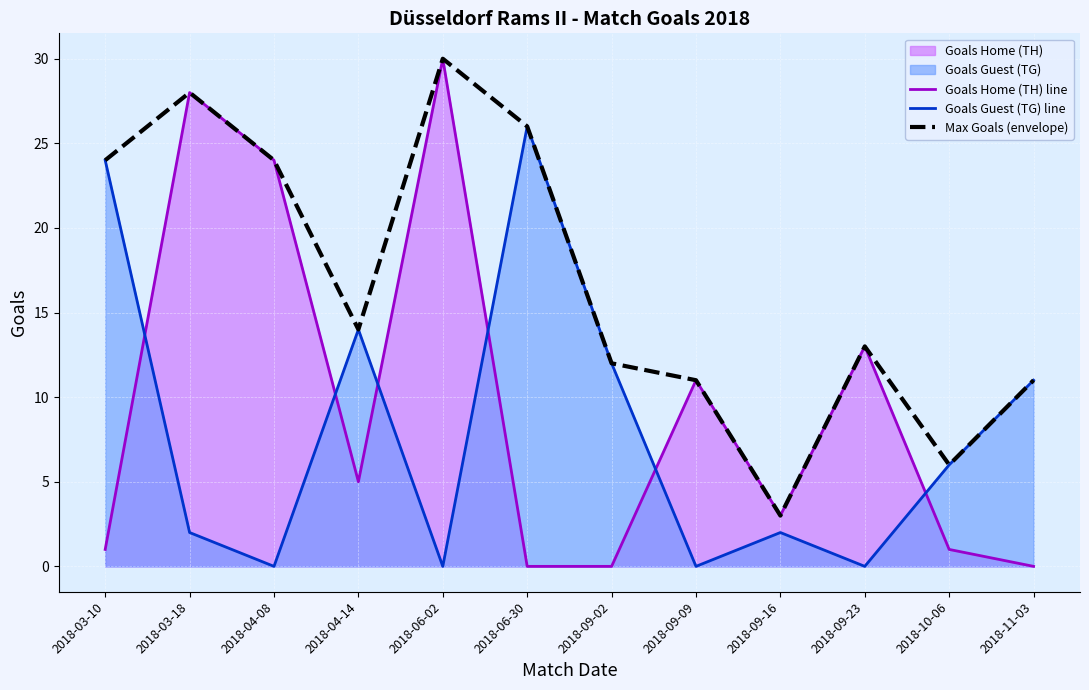

How many data points in Goals Guest (TG) line are less than 6?

6